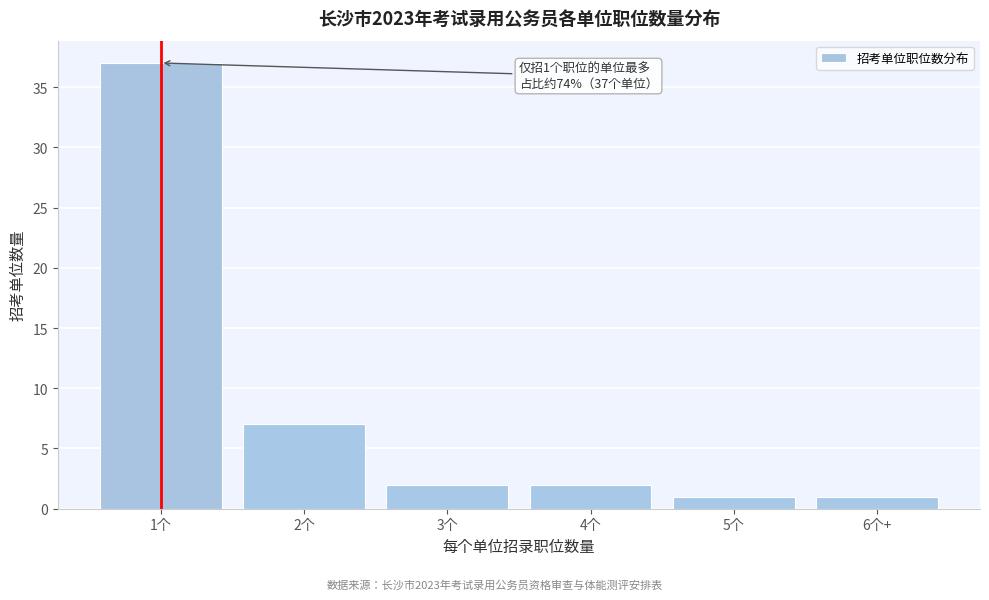

Reading left to right, extract all data points from this chart.

37	7	2	2	1	1